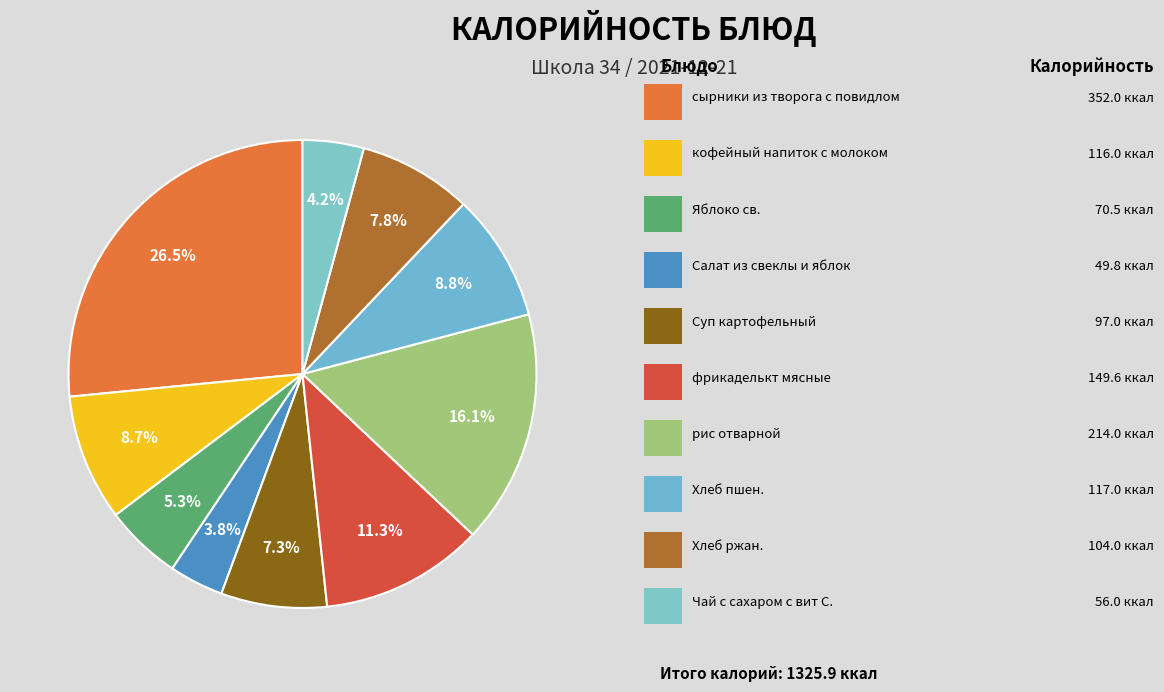

How many segments does this pie chart have?

10